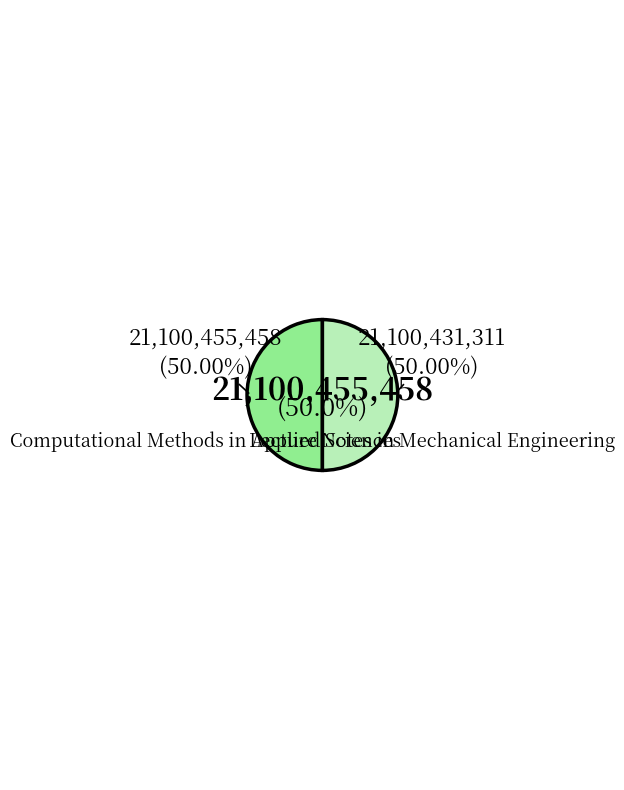

What percentage is the Computational Methods in Applied Sciences slice, to the nearest percent?

50%